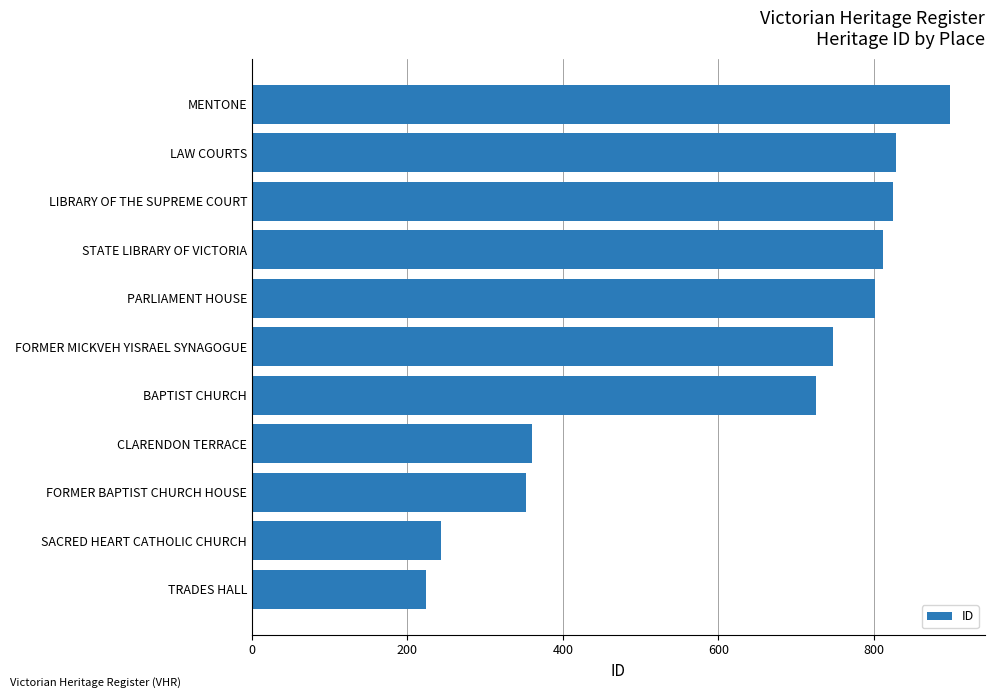

What is the change in value from SACRED HEART CATHOLIC CHURCH to FORMER BAPTIST CHURCH HOUSE?

+109